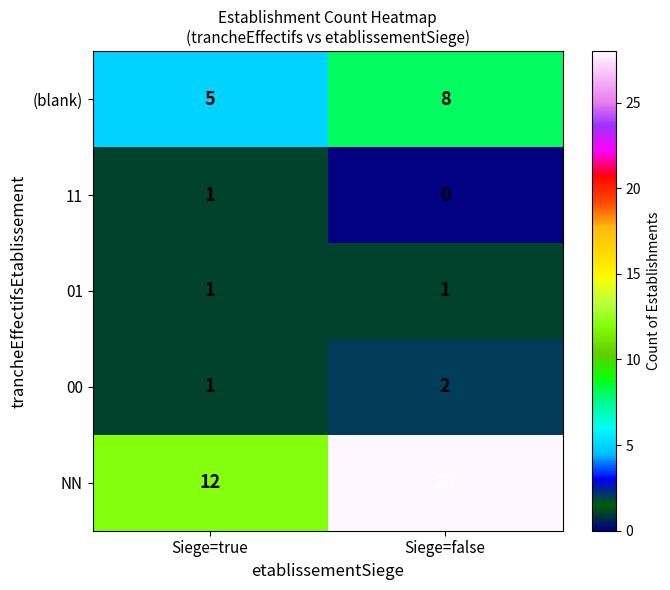

What is the total value across all series at Siege=false?

39